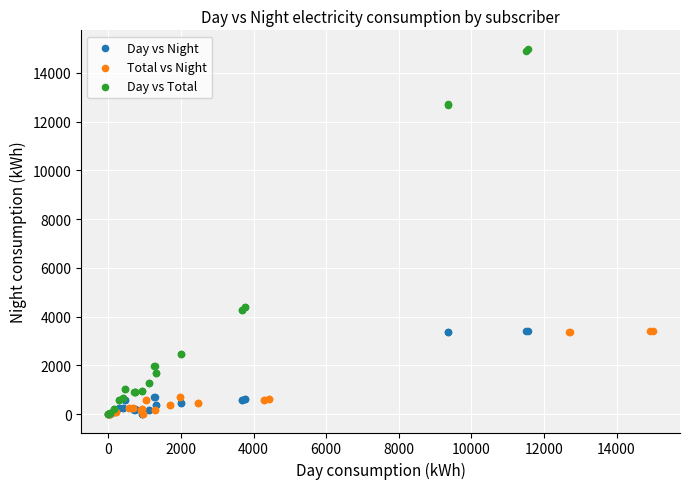

Which series has the widest spread of Y values?

Day vs Total